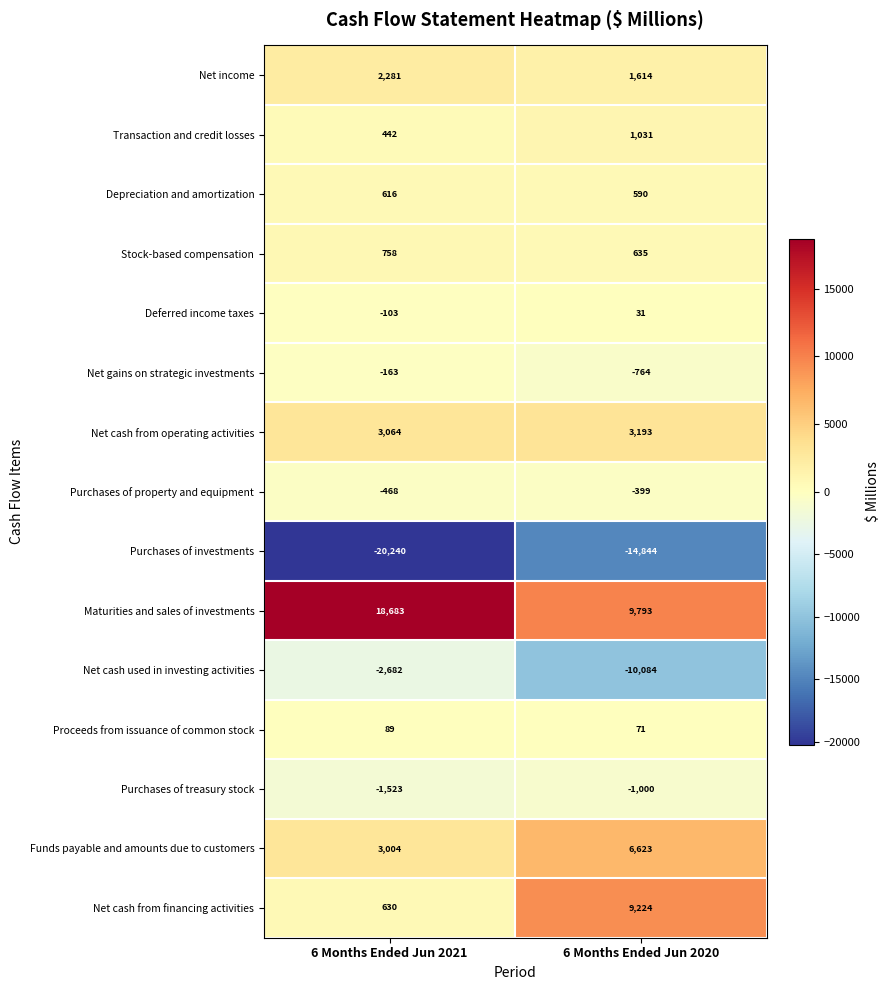

Which series has the largest total across all categories?

Maturities and sales of investments